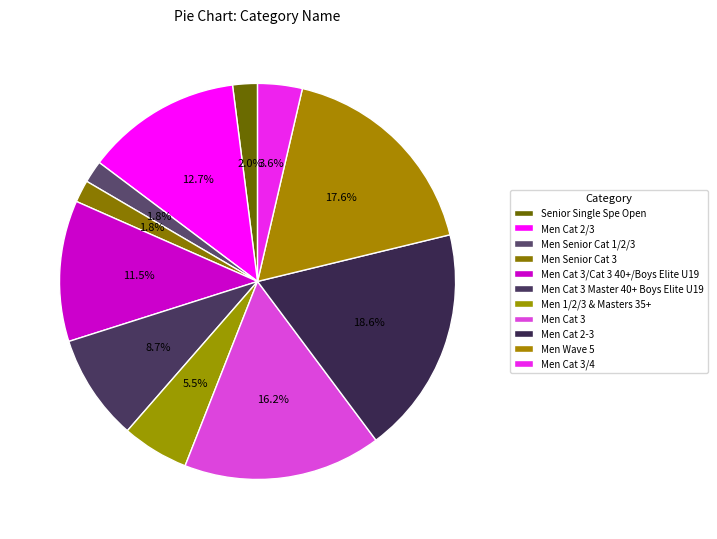

What is the smallest slice in the pie chart?

Men Senior Cat 1/2/3